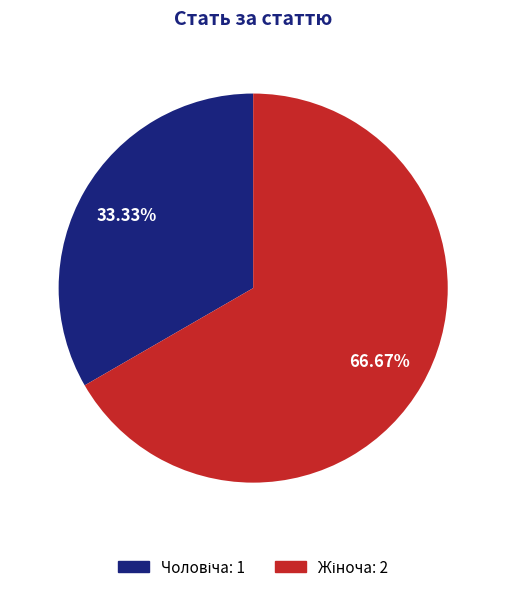

Is there any slice that represents more than half of the pie?

Yes